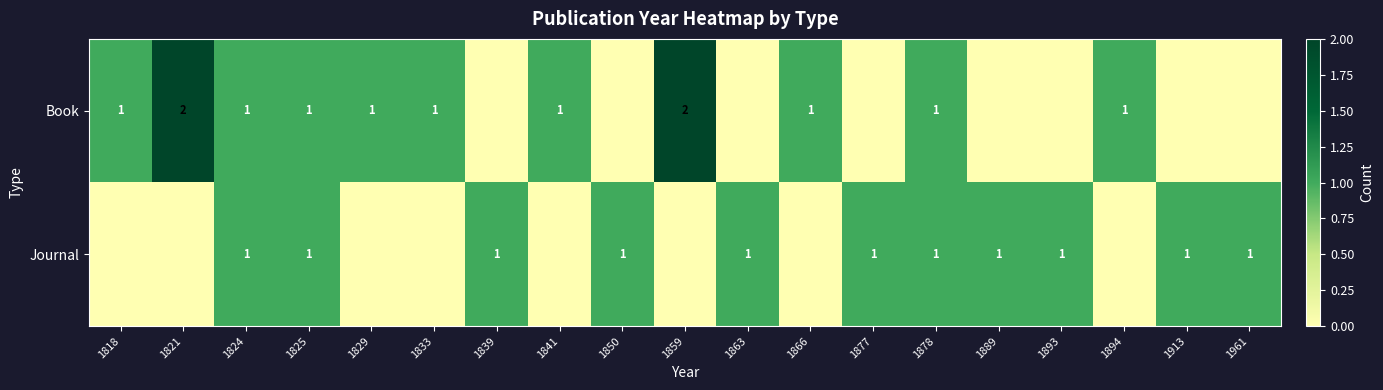

Is it true that Book equals 2 at 1894?

False